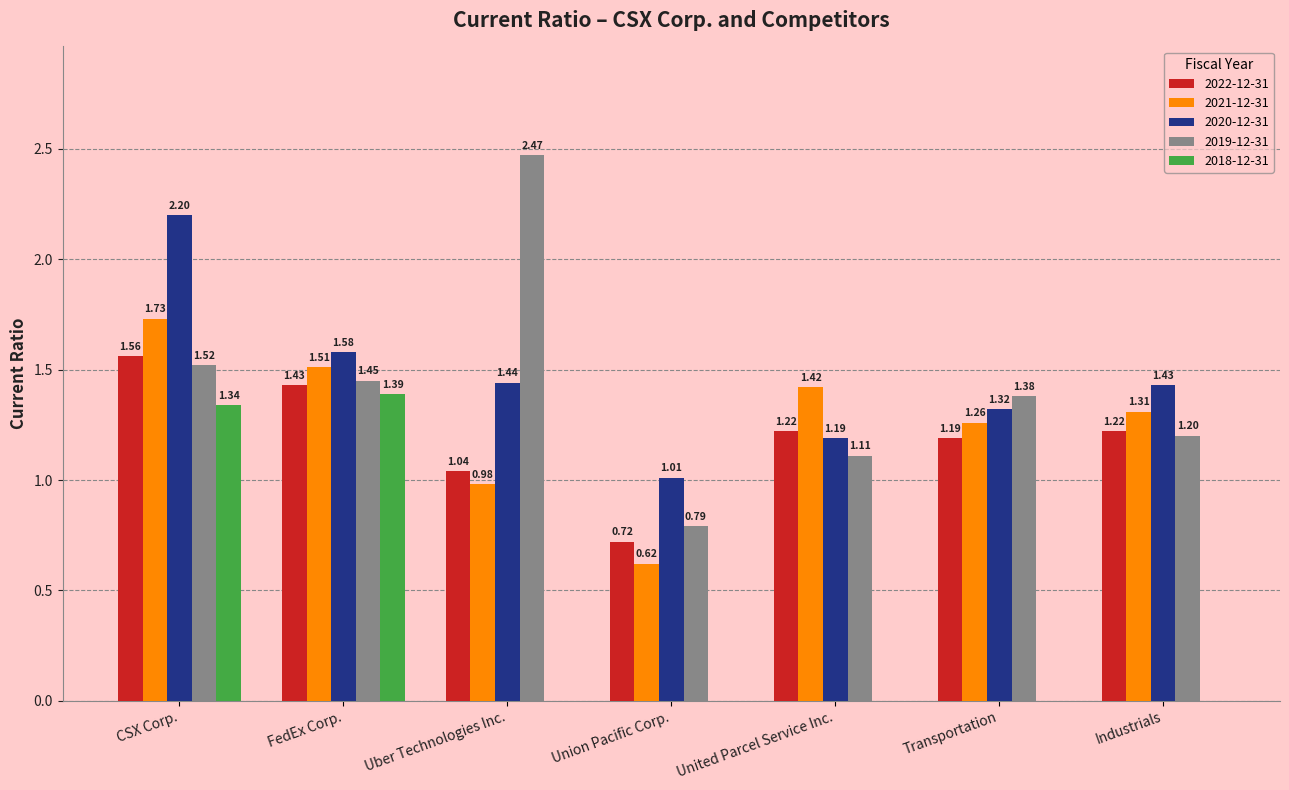

What is the sum of the 2020-12-31 values at CSX Corp. and FedEx Corp.?

3.8